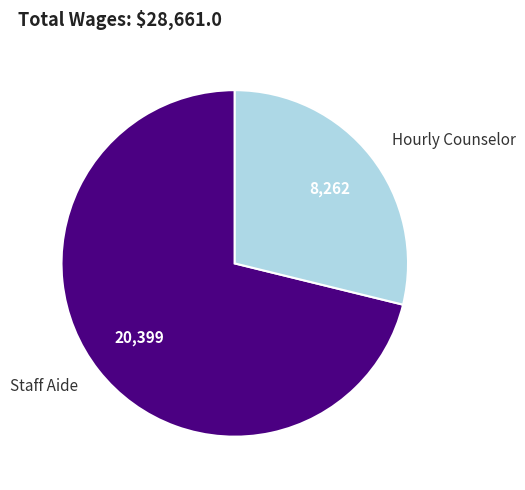

Rank the categories by value from highest to lowest.

Staff Aide, Hourly Counselor